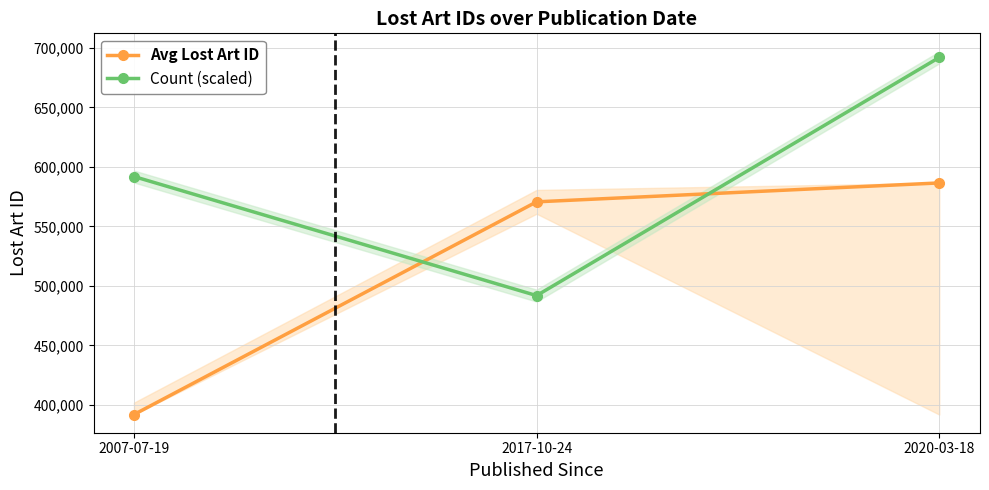

What is the sum of all Count (scaled) values?

1775700.0